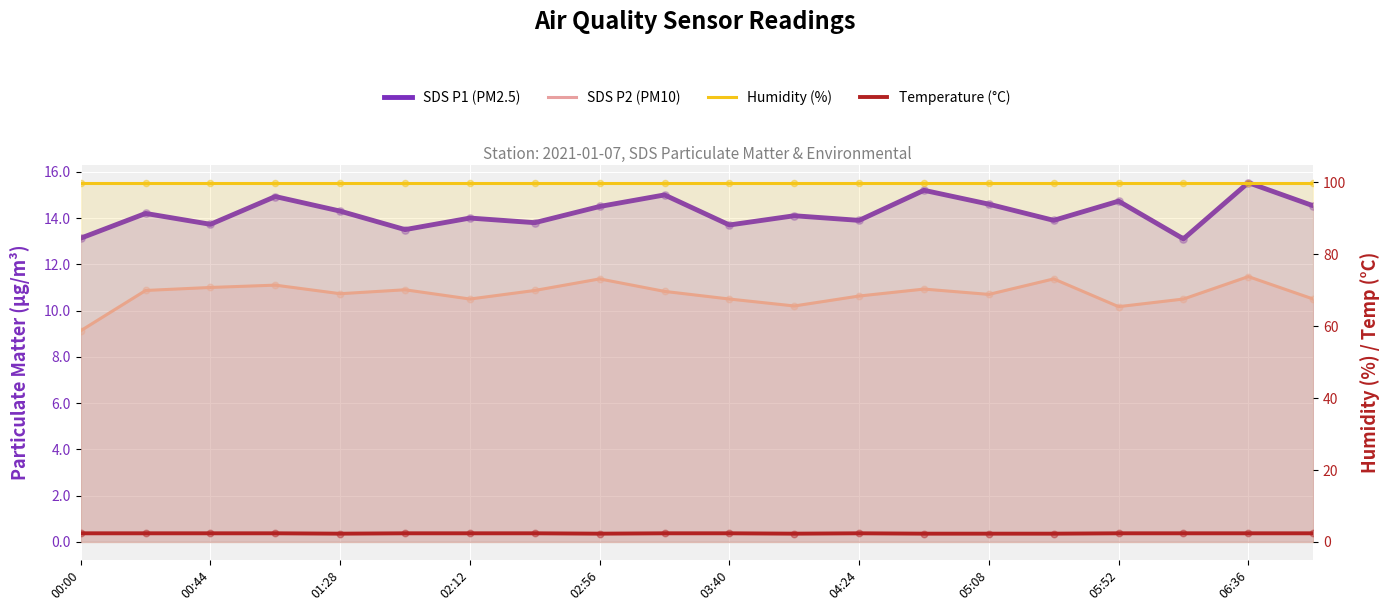

At how many categories does at least one series exceed 74?

20